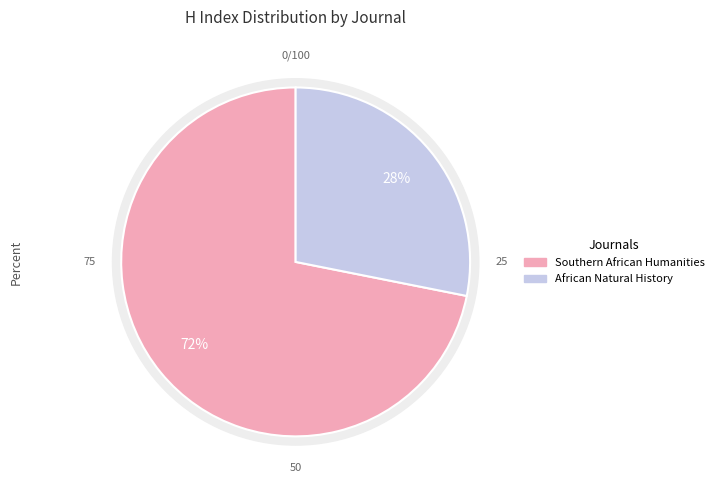

The African Natural History slice represents 28% of the pie. True or false?

True